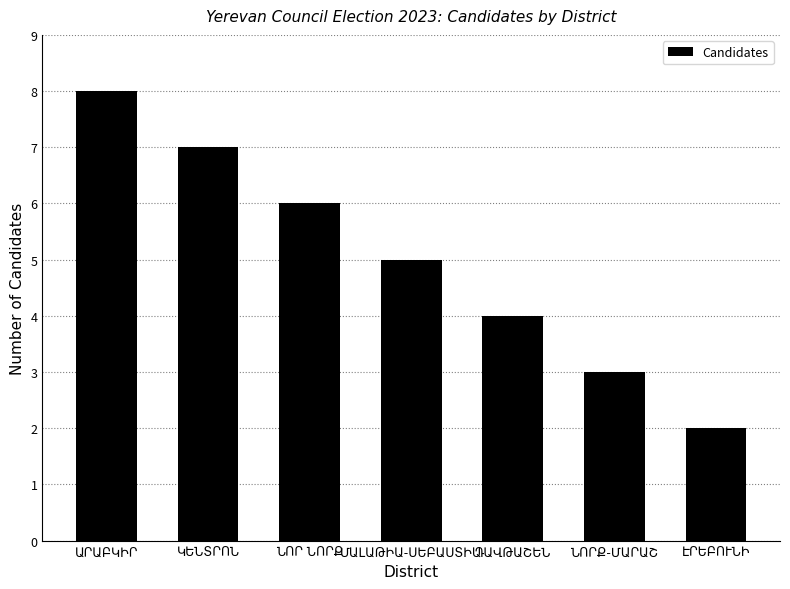

What is the greatest value displayed?

8